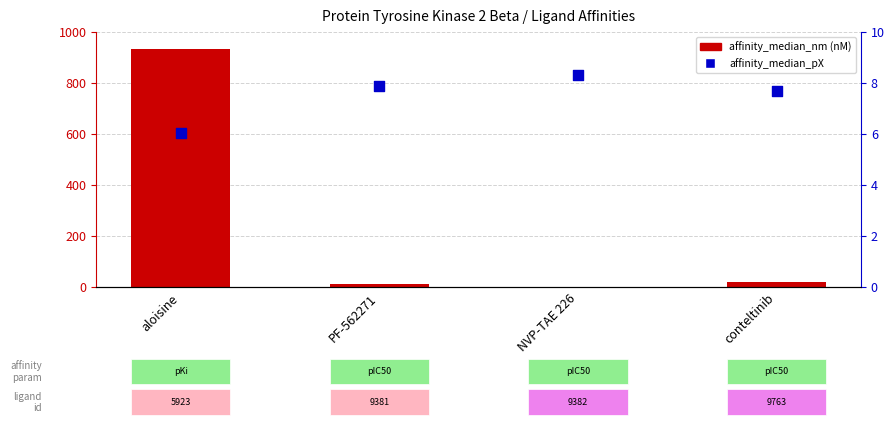

What are all the series names shown in the legend?

affinity_median_nm (nM), affinity_median_pX